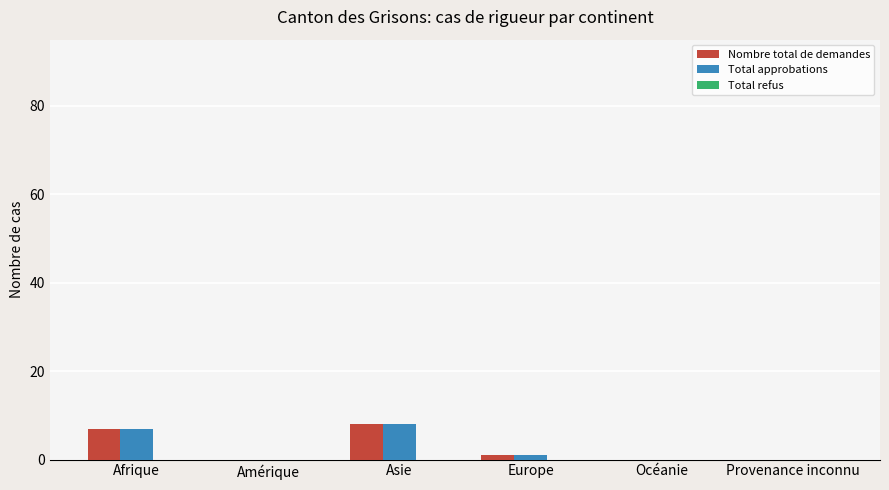

True or false: Total approbations has a value of 8 at Asie.

True